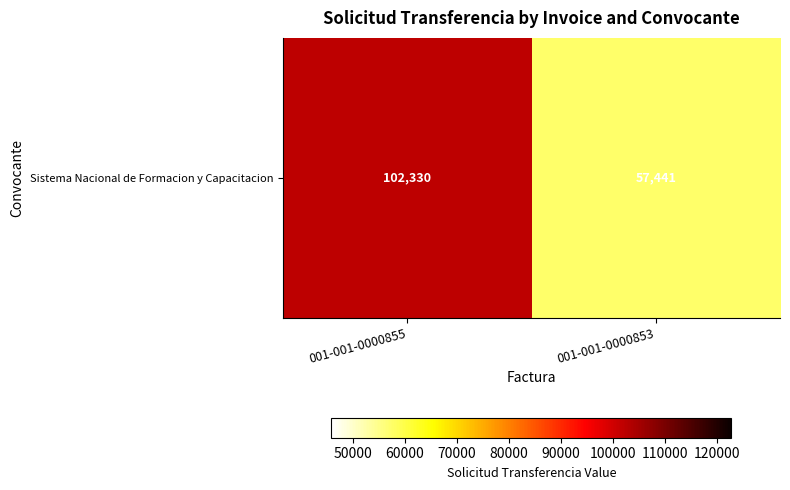

What is the difference between the maximum and minimum values?

44889